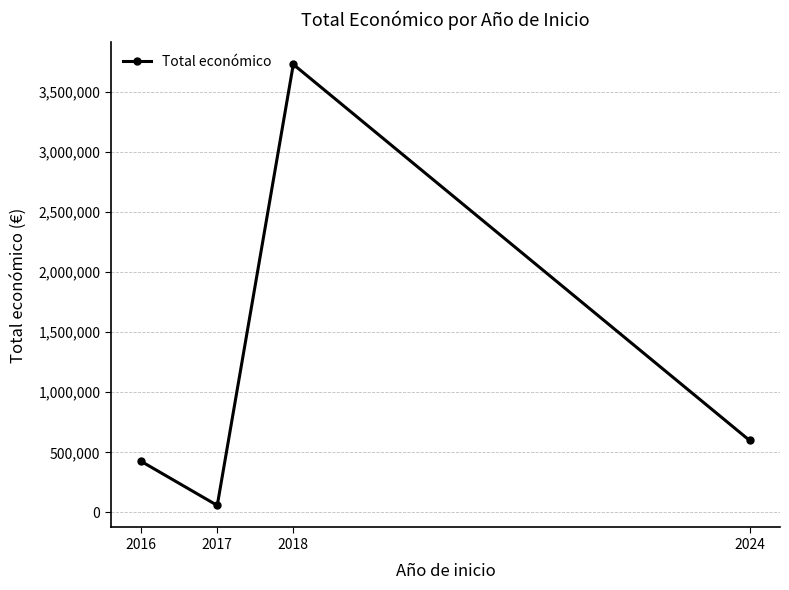

Reading right to left, list all the values displayed in this chart.

599262	3729998	58000	424758